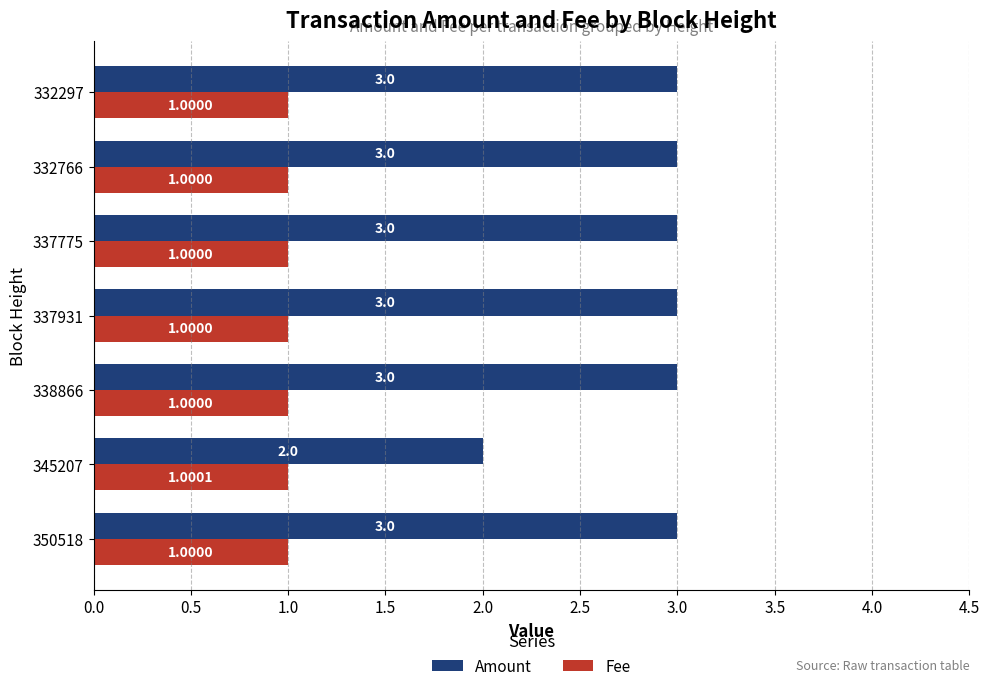

What is the sum of the Amount values at 337931 and 332766?

6.0